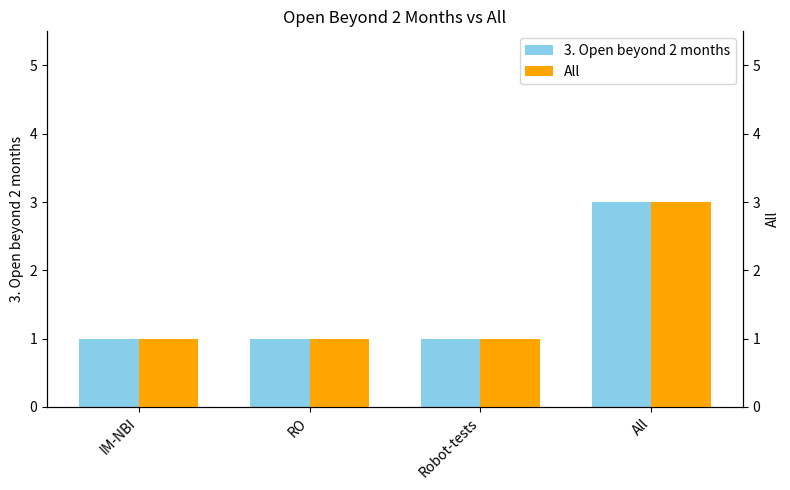

Count the All values in the range 1 to 3.

4